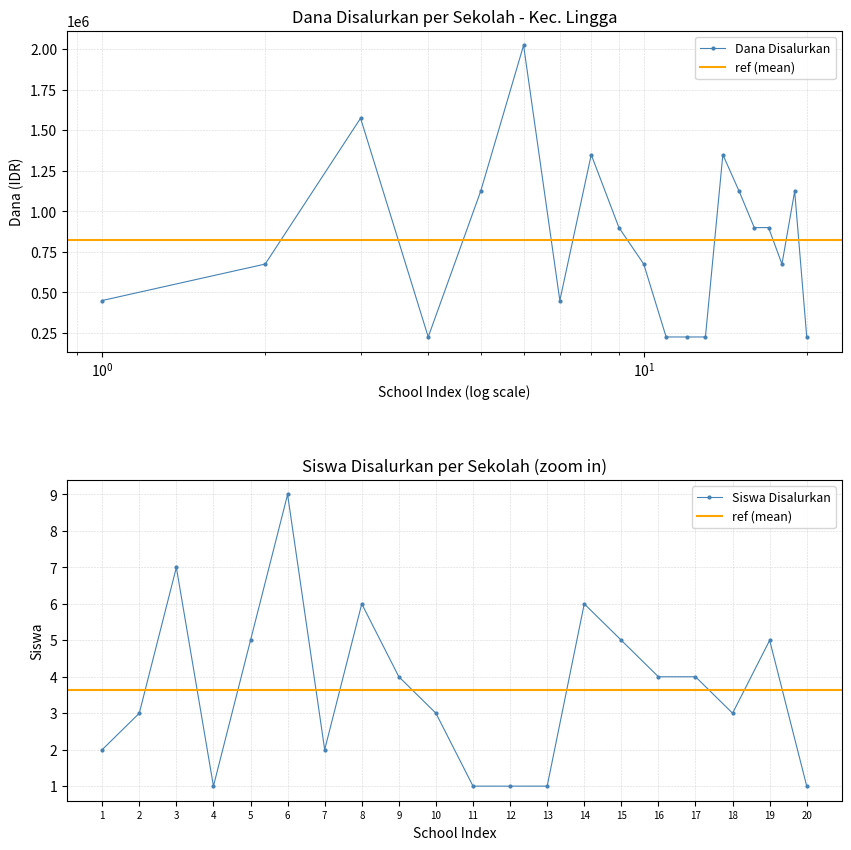

Is it true that Dana Disalurkan equals 225000 at SD NEGERI 012 LINGGA?

True